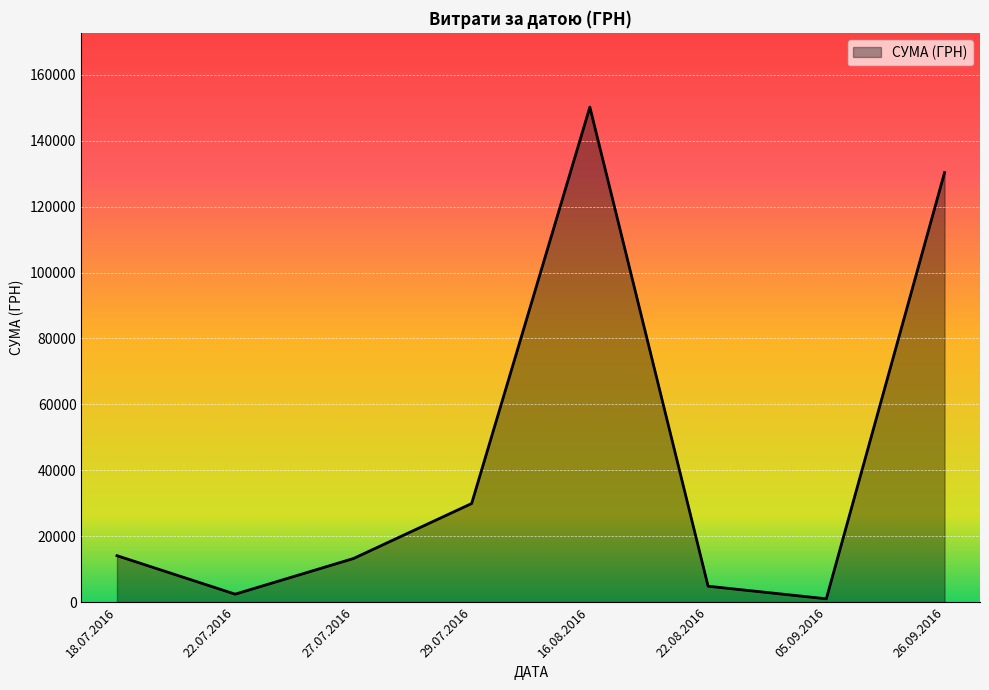

Count the number of categories in the chart.

8